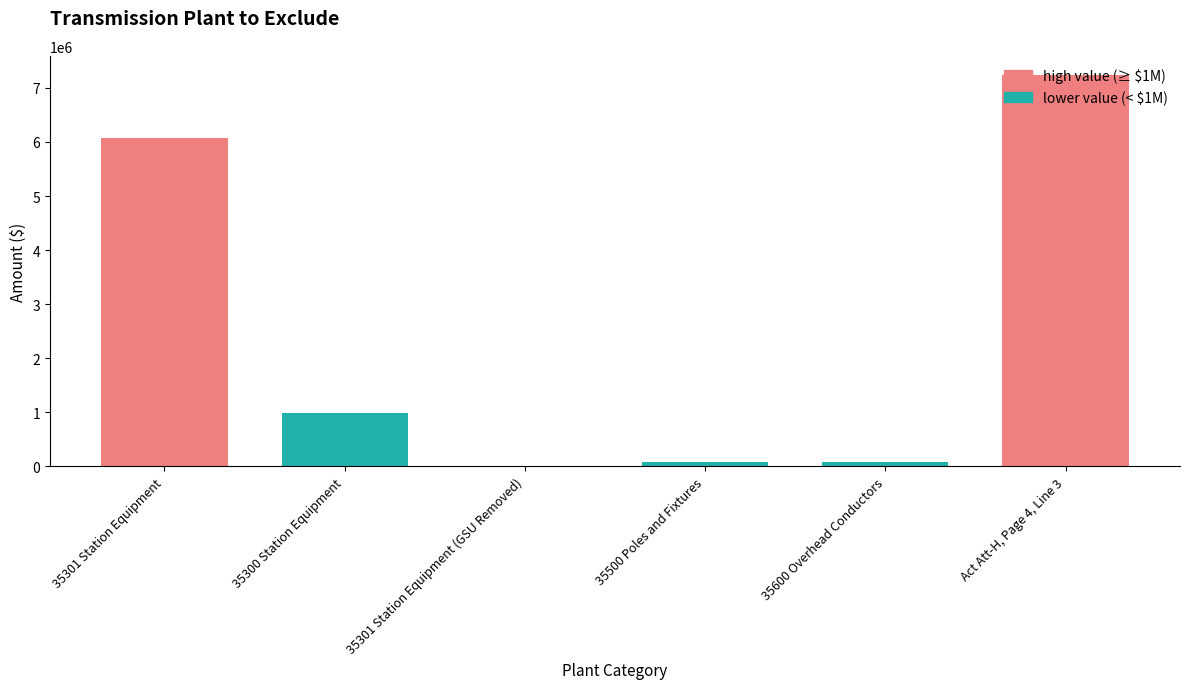

What is the greatest value displayed?

7229733.7